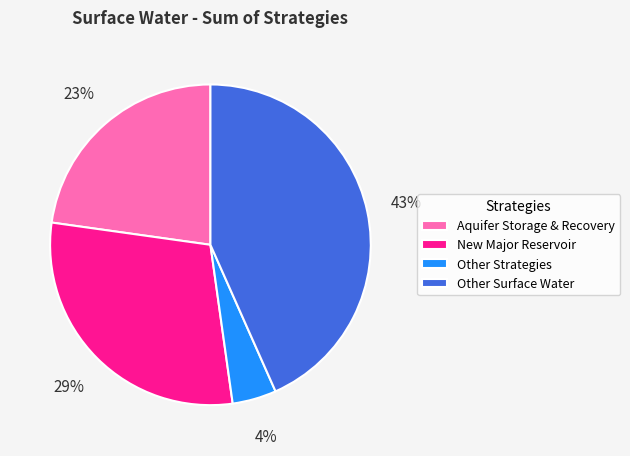

Which slice is the smallest?

Other Strategies